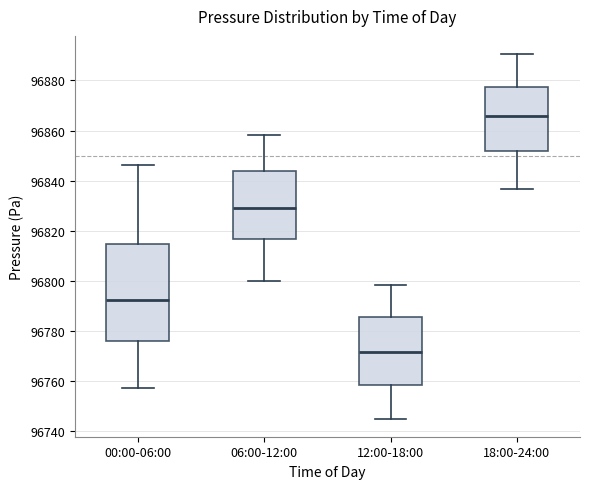

Reading left to right, transcribe this box plot: for each box, give where its median line is, the range the box spans, and where its two whiskers end, as read against the y-axis. The values are not printed on the chart, so give them approximately, as read against the axis.

00:00-06:00: median 96792, box 96776 to 96814, whiskers 96758 to 96846
06:00-12:00: median 96830, box 96816 to 96844, whiskers 96800 to 96858
12:00-18:00: median 96772, box 96758 to 96786, whiskers 96746 to 96798
18:00-24:00: median 96866, box 96852 to 96878, whiskers 96836 to 96890